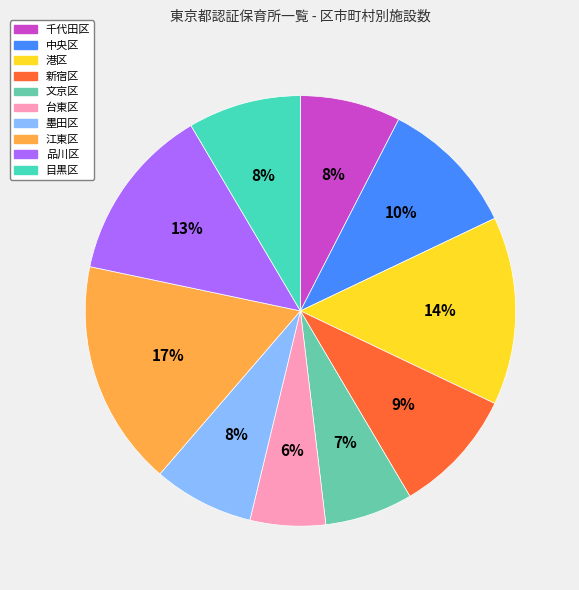

To the nearest percent, what is the average slice percentage?

10%